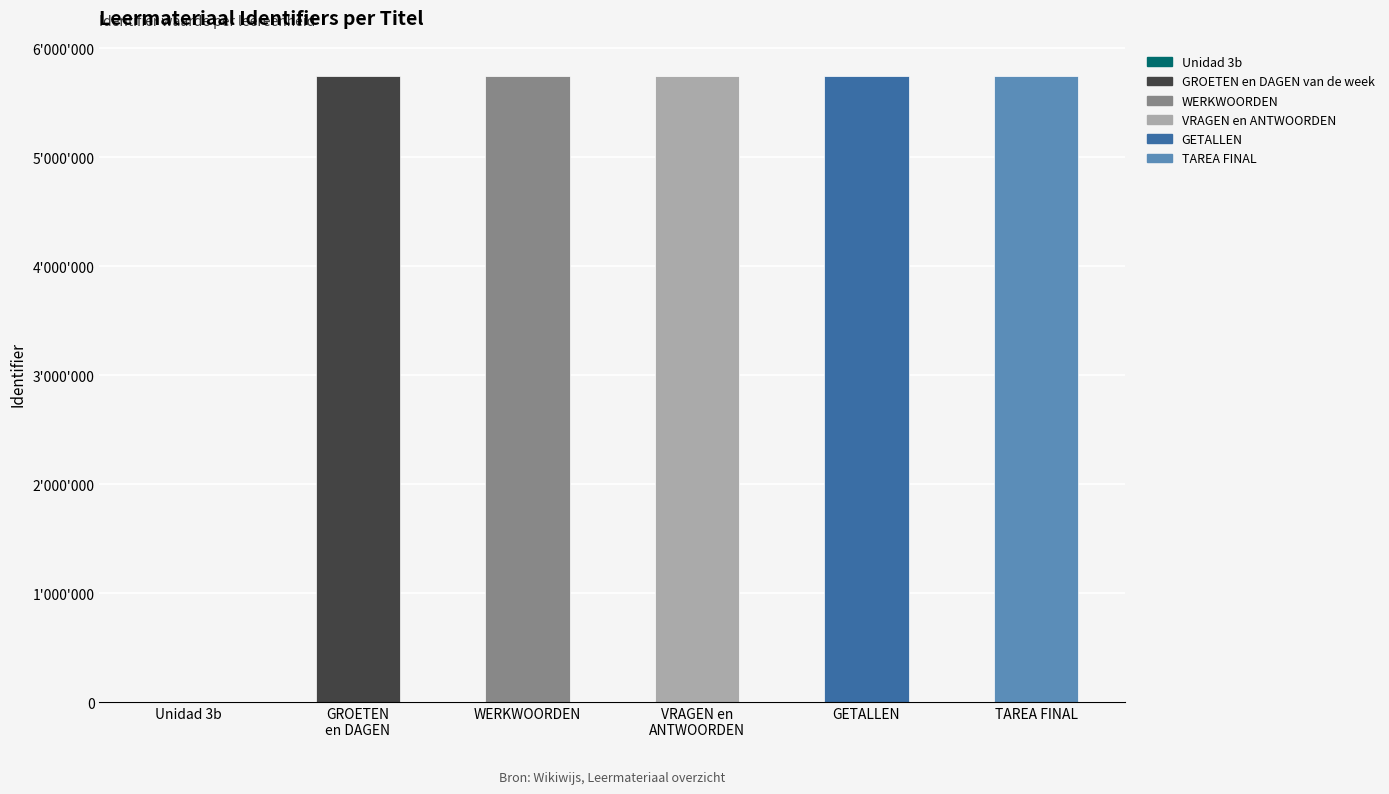

Where does the data first go above 5742450?

VRAGEN en ANTWOORDEN